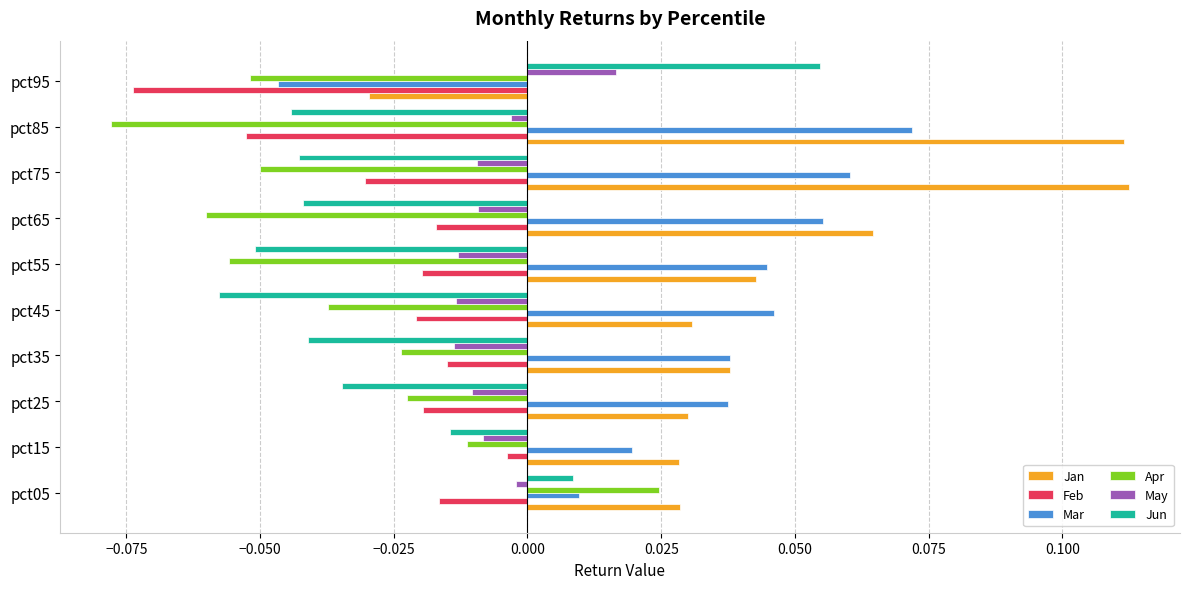

At which label does May reach its peak?

pct95